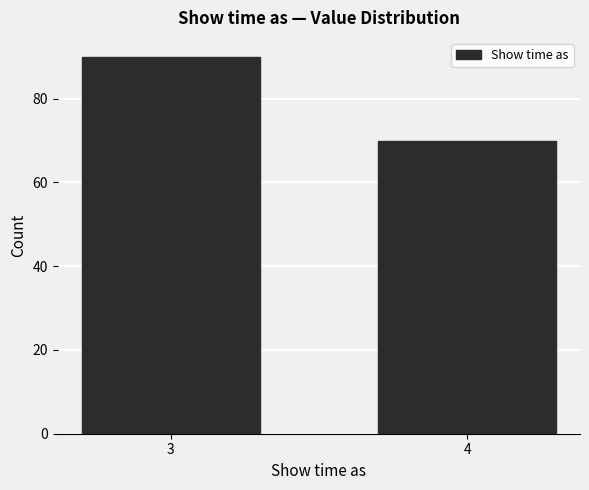

Reading right to left, list all the values displayed in this chart.

70	90